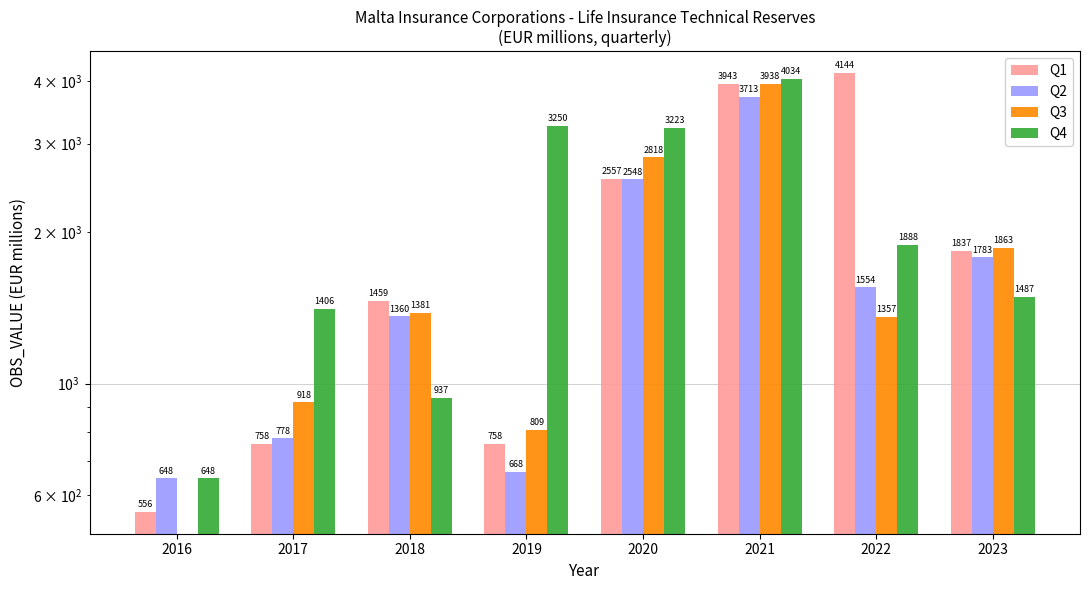

How many bars are there in total?

32